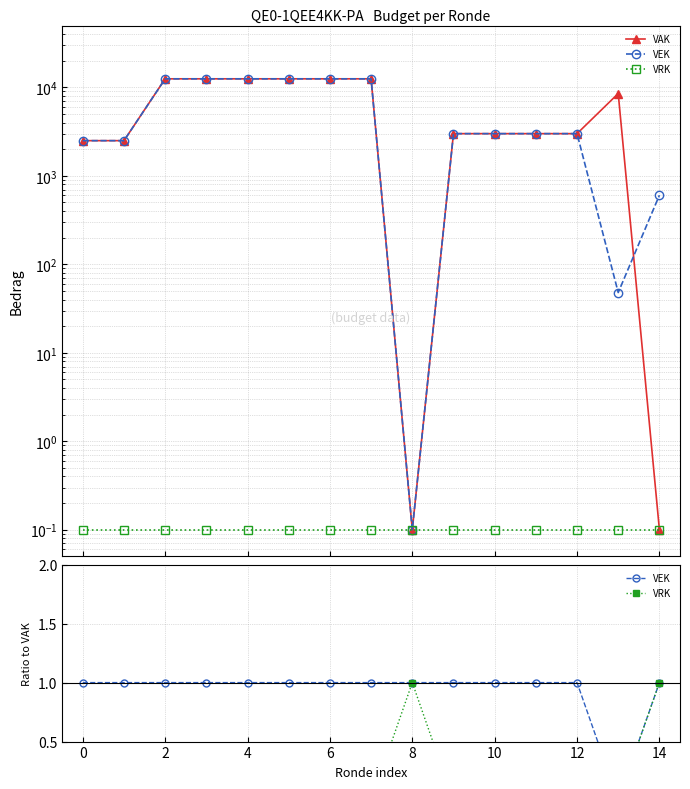

Which has a higher value, 12 or 0?

12